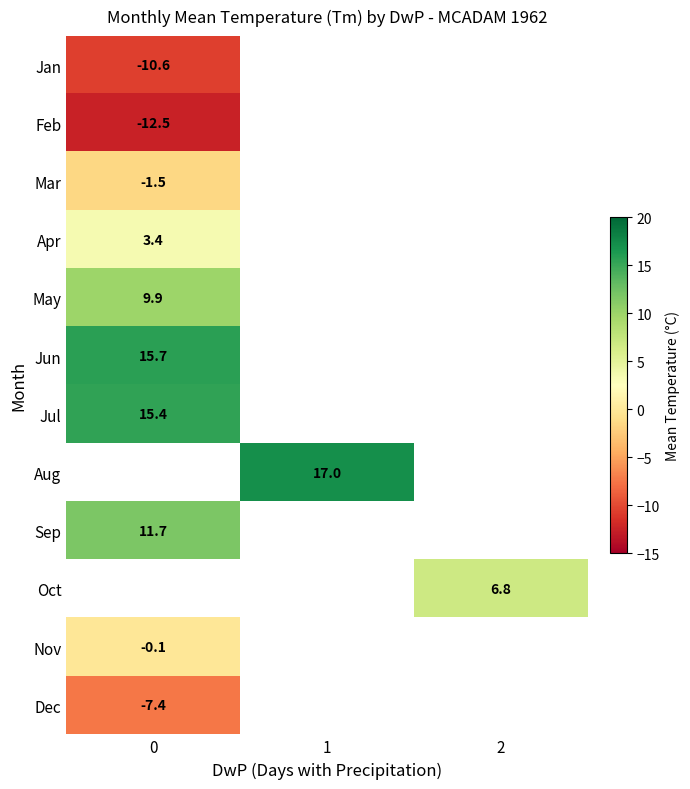

Which label corresponds to the largest value in the chart?

1